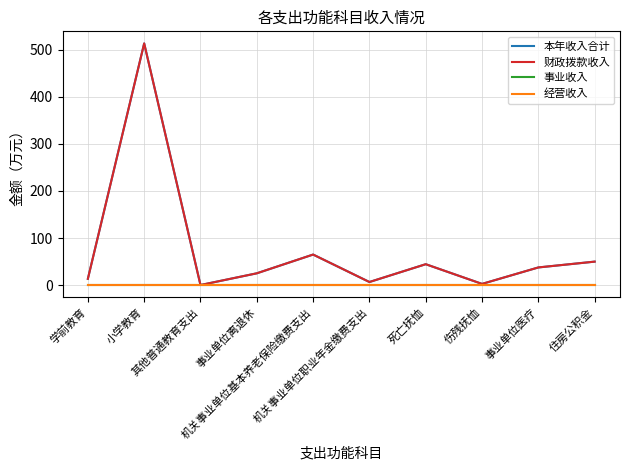

Is this an area chart (filled region under the line)?

No